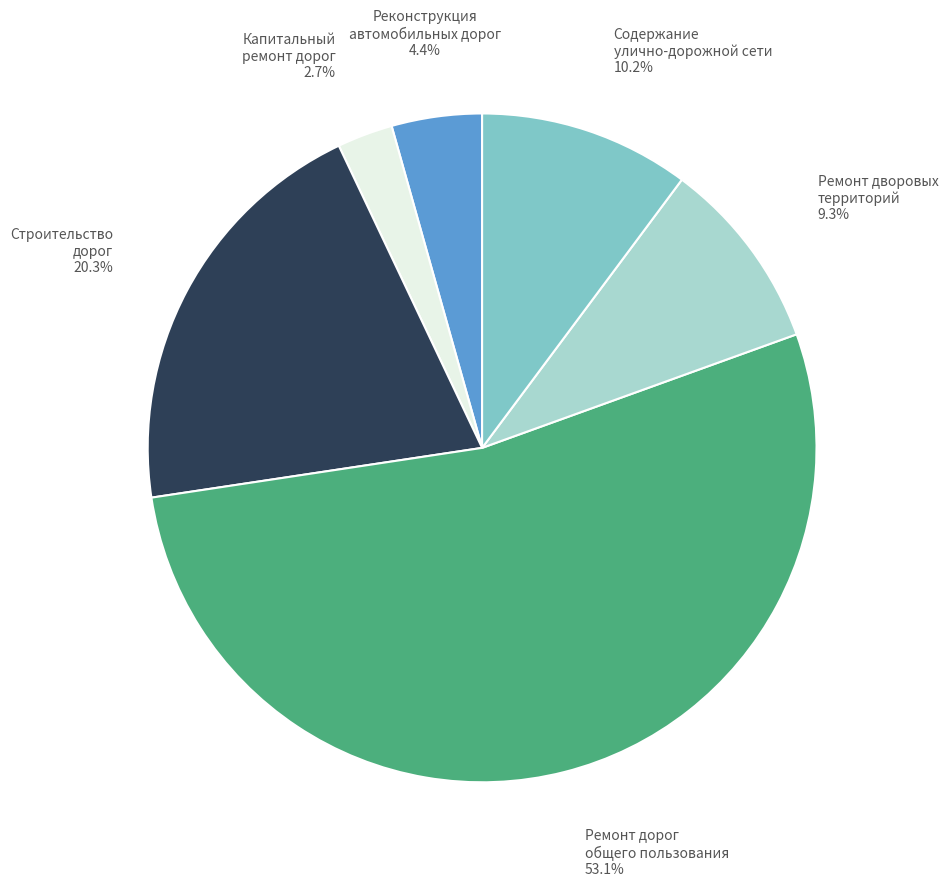

Is there a majority slice in this chart?

Yes